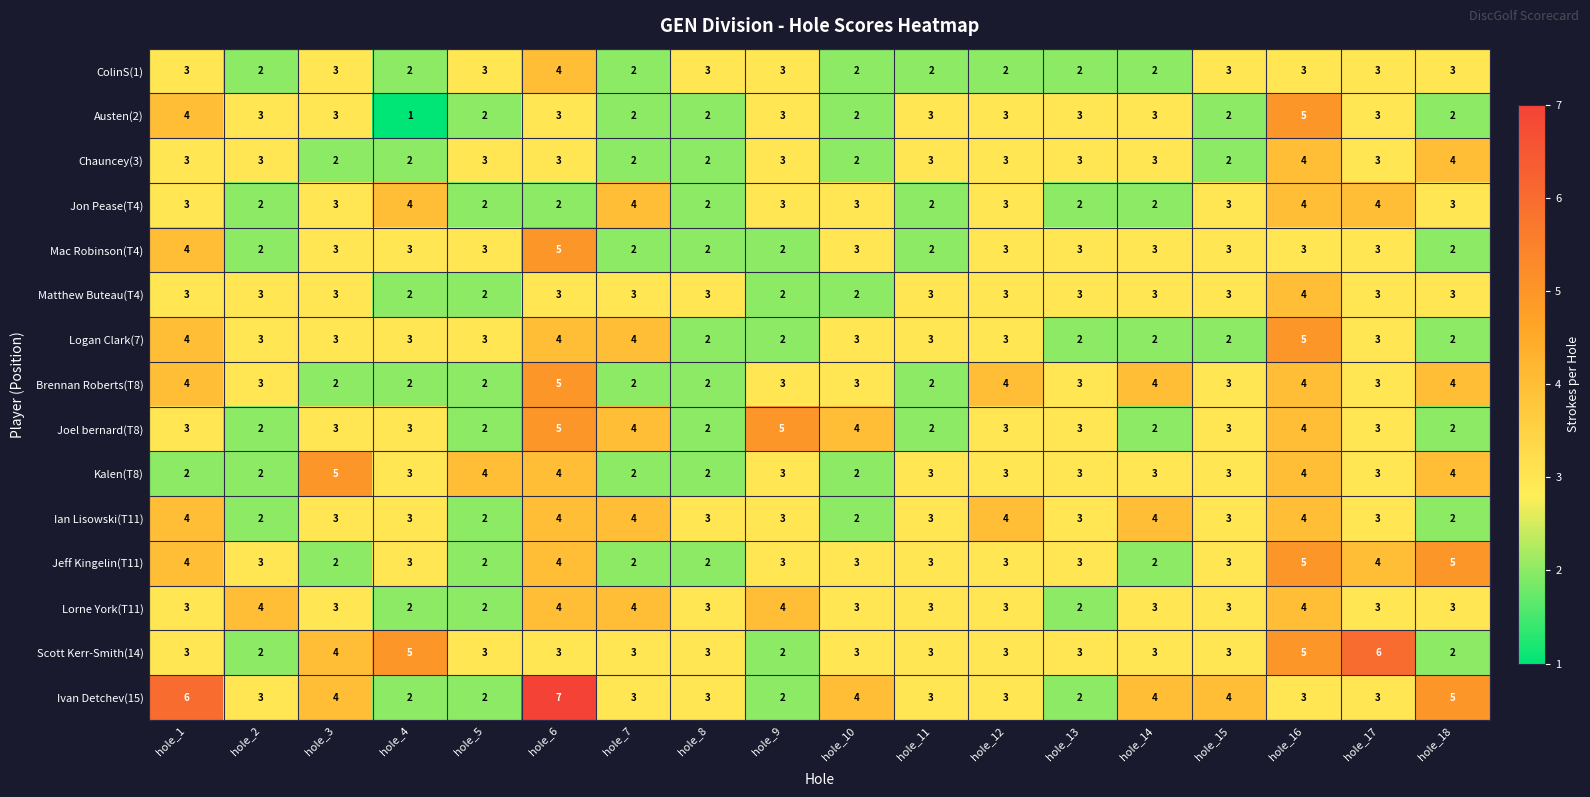

The Scott Kerr-Smith(14) series shows 2 at hole_18. True or false?

True